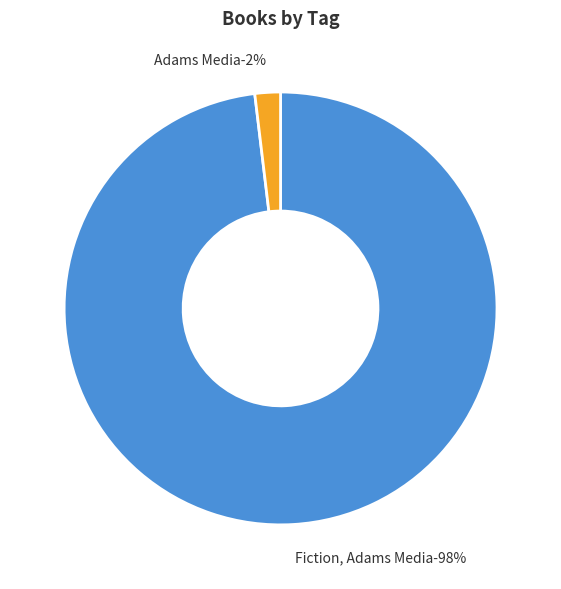

Which slice is the largest?

Fiction, Adams Media